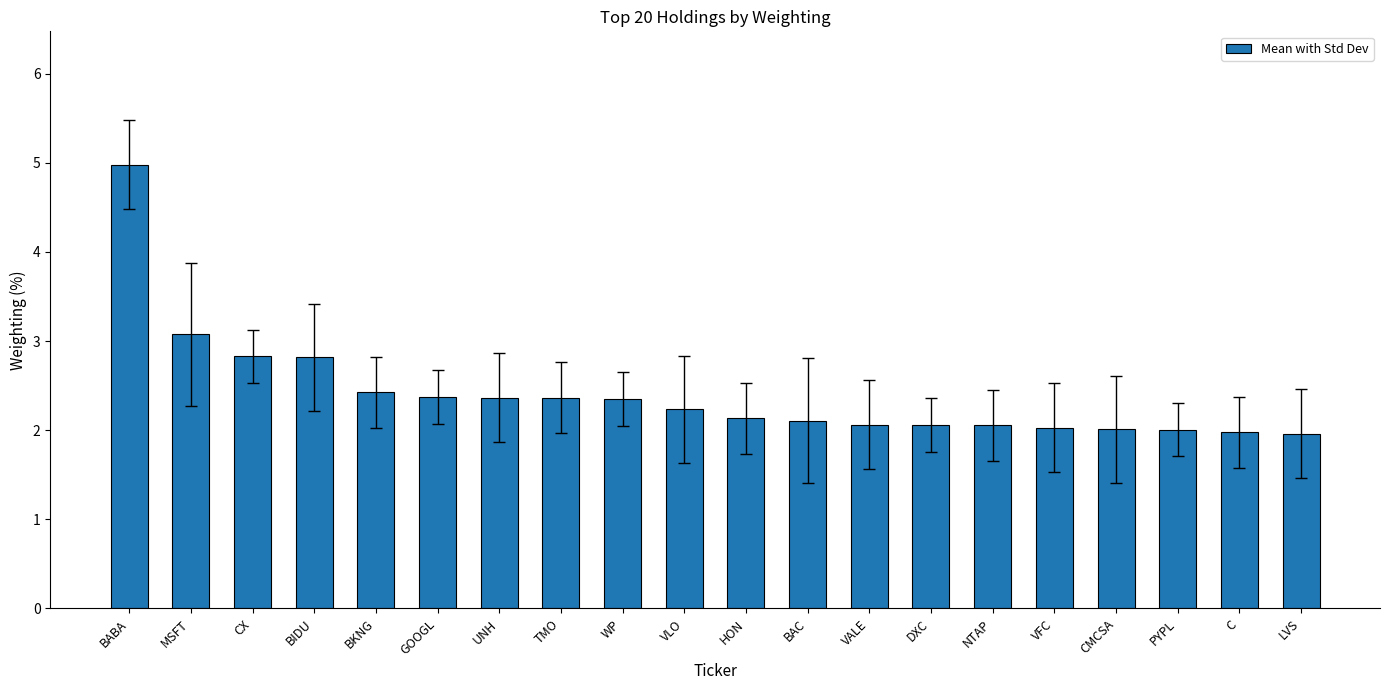

How many categories are shown in the chart?

20